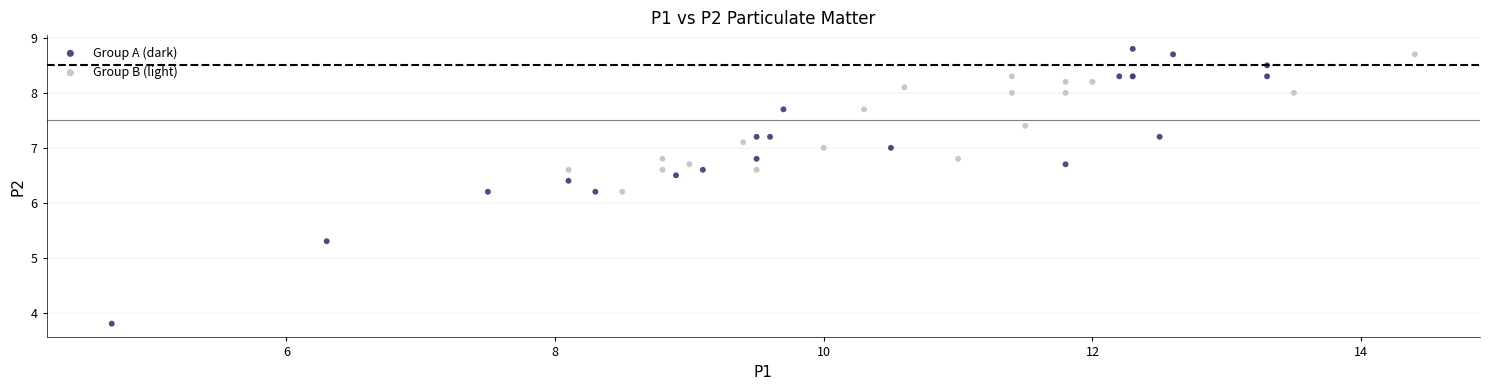

Which series has the widest spread of Y values?

Group A (dark)